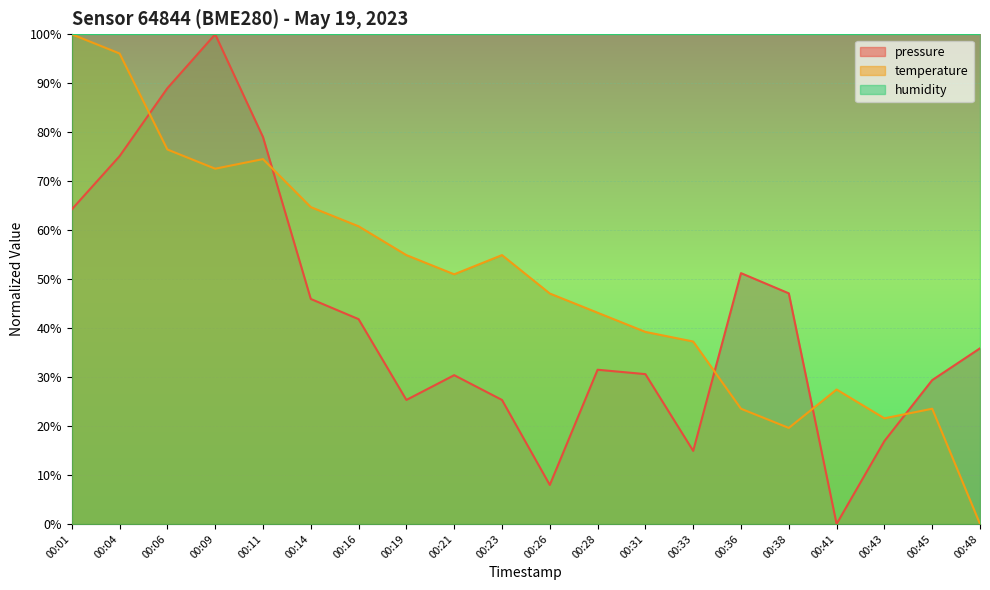

Where is the first local maximum for temperature?

00:11